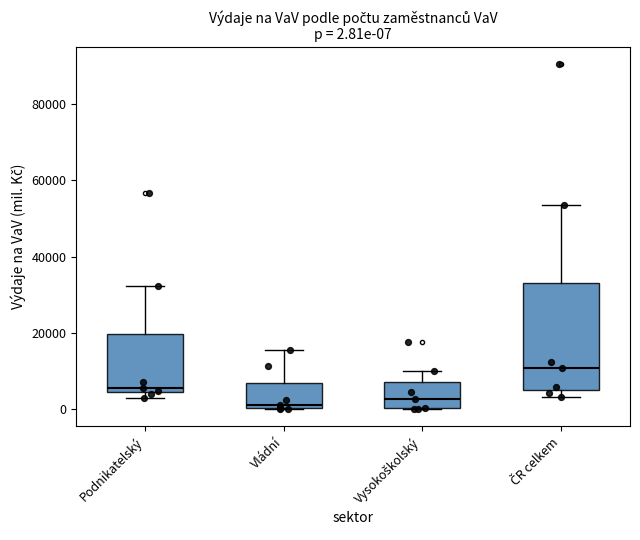

Which box is the tallest, from its lower edge to its upper edge?

ČR celkem